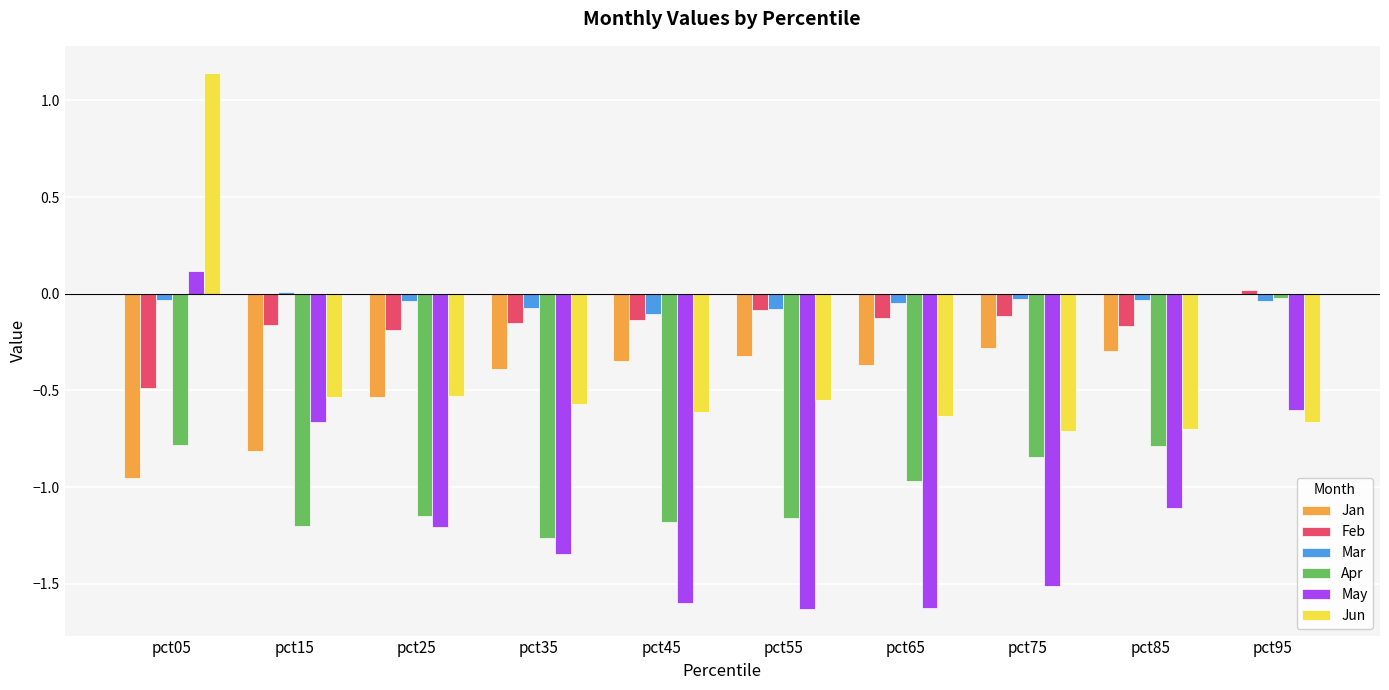

The value of Apr at pct25 is -1.1. True or false?

True